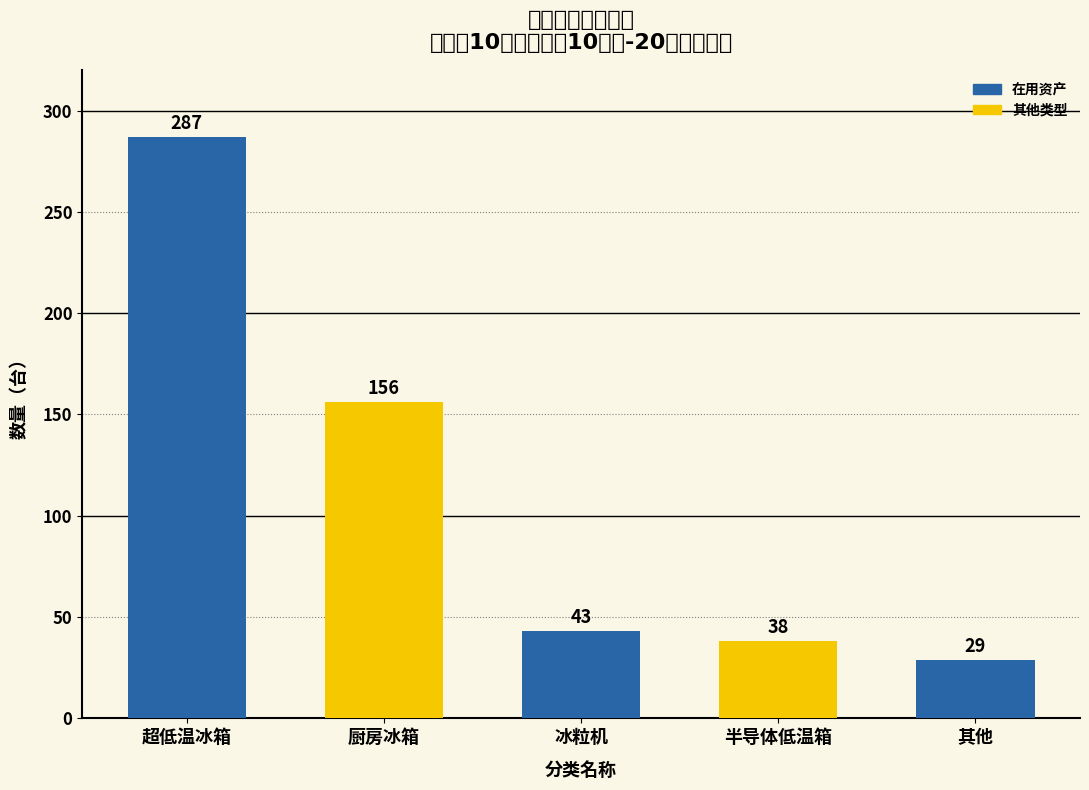

How many values are below 43?

2